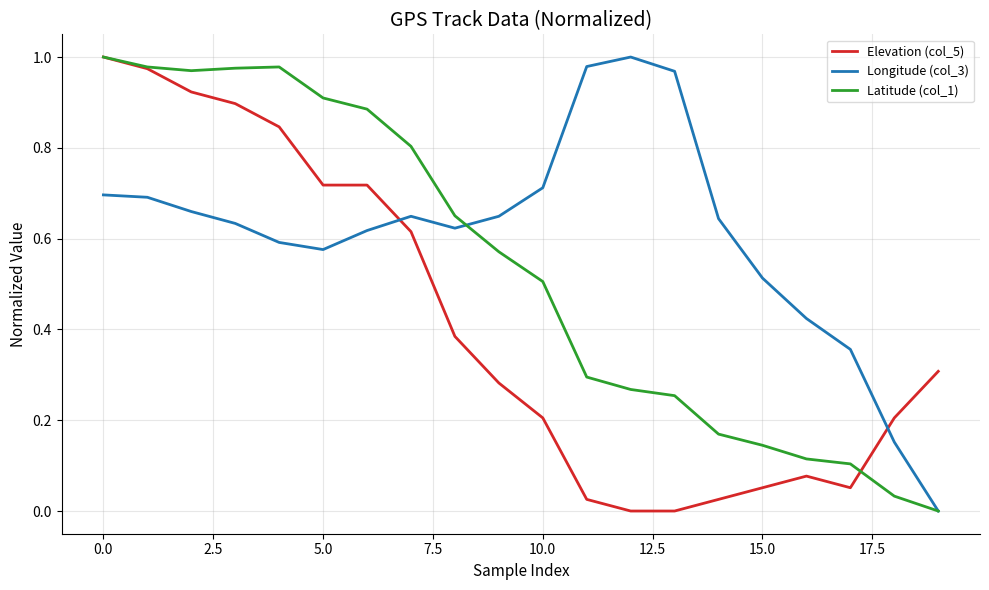

What is the sum of all Longitude (col_3) values?

12.1